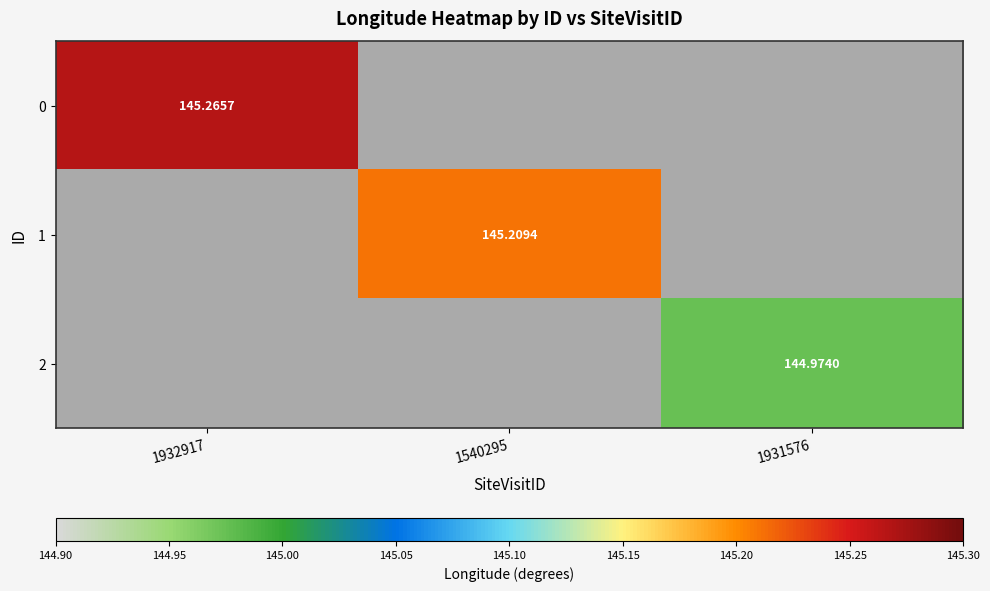

What is the sum of all 2 values?

145.0